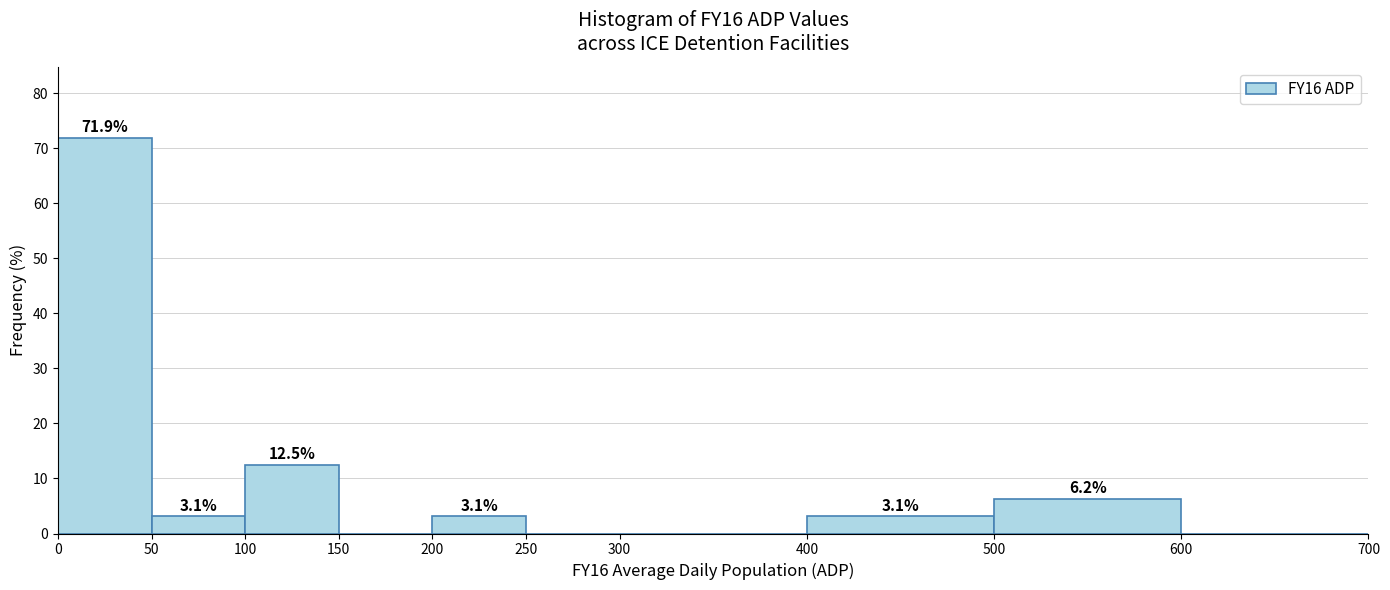

Over which range of the x-axis is the bar tallest?

0 to 50